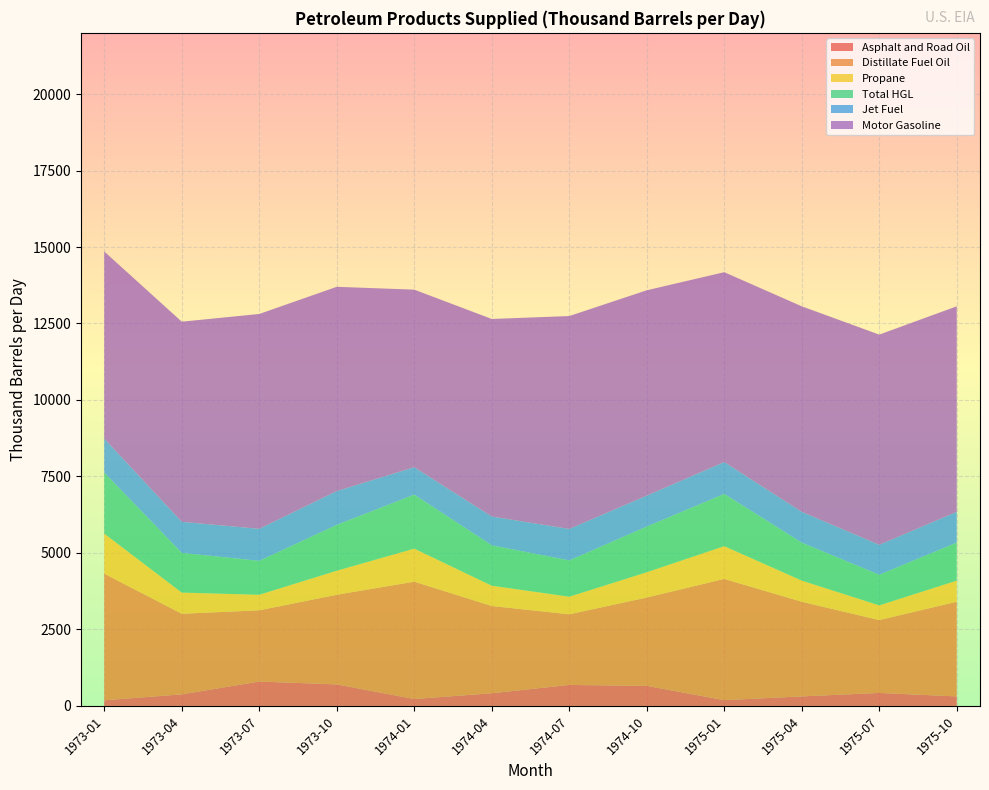

Reading left to right, what are all the values shown in this chart?

Asphalt and Road Oil: 183.6	377.7	797.0	702.9	225.4	413.9	685.7	655.8	188.1	311.0	424.0	311.0
Distillate Fuel Oil: 4138.3	2634.6	2328.2	2930.1	3835.4	2852.2	2308.6	2887.0	3962.8	3093.7	2382.3	3093.7
Propane: 1309.0	691.6	507.7	785.8	1079.2	663.1	575.0	826.1	1070.7	691.0	479.7	691.0
Total HGL: 1994.1	1299.1	1109.5	1498.8	1766.5	1321.2	1186.7	1493.2	1708.2	1241.7	1002.1	1241.7
Jet Fuel: 1110.0	1014.8	1046.0	1104.4	895.2	940.5	1028.1	1011.2	1041.2	1006.1	977.5	1006.1
Motor Gasoline: 6117.6	6541.4	7023.1	6676.9	5804.4	6456.9	6959.1	6712.2	6205.9	6718.1	6871.3	6718.1